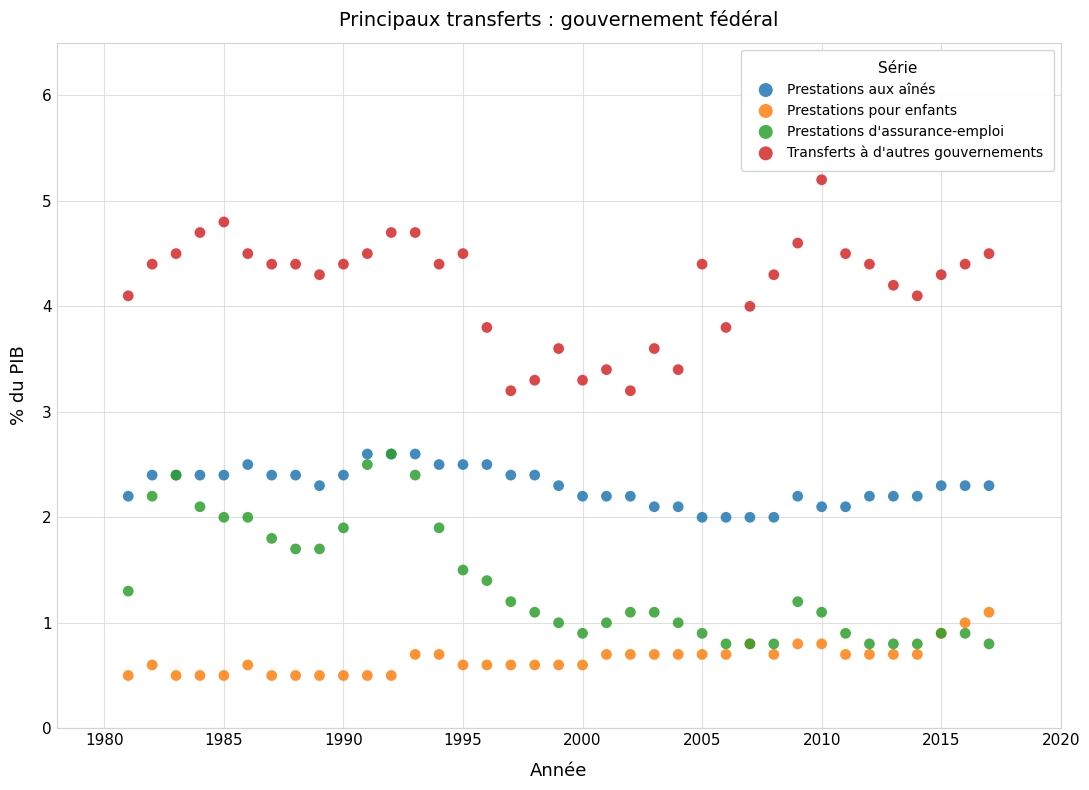

Which series reaches the maximum Y coordinate?

Transferts à d'autres gouvernements